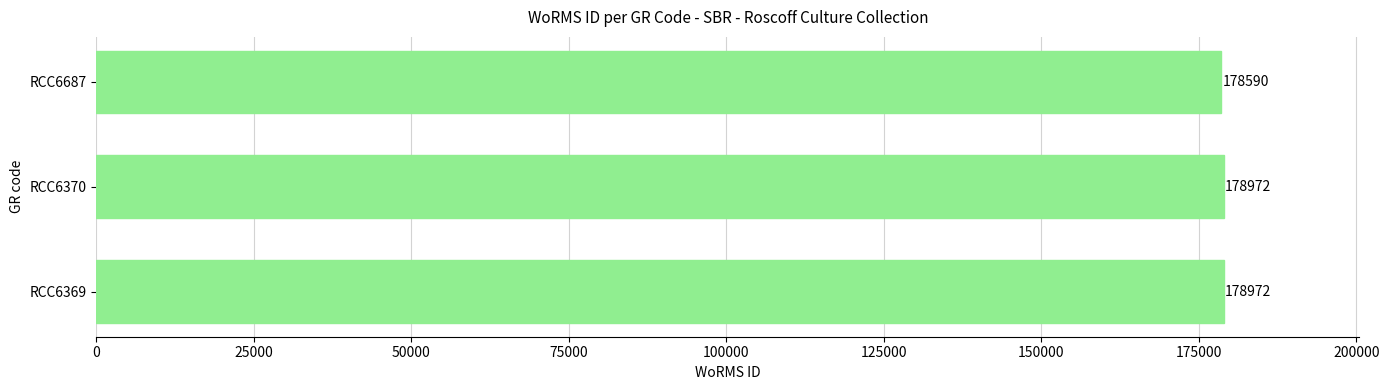

What is the difference between the maximum and minimum values?

382